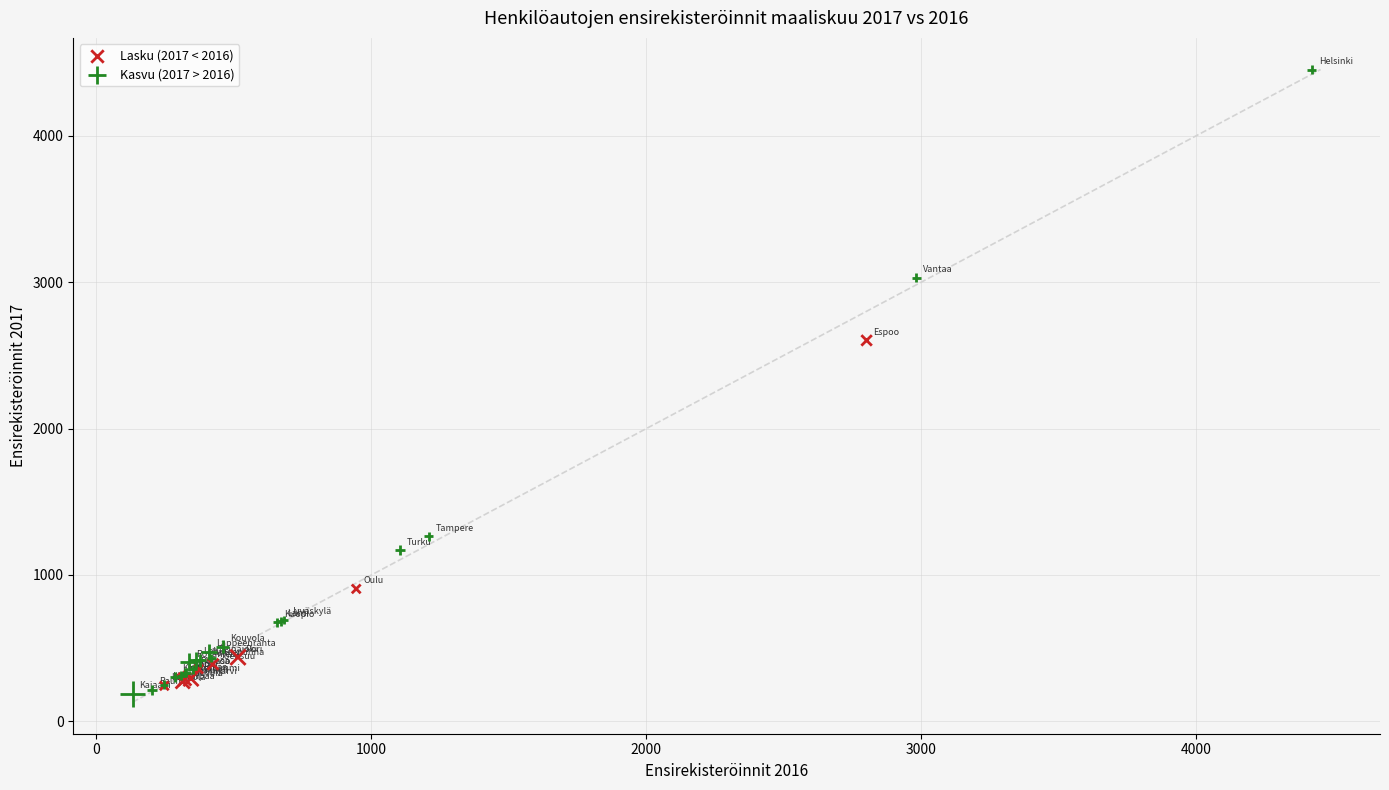

Which series has the widest spread of Y values?

Kasvu (2017 > 2016)